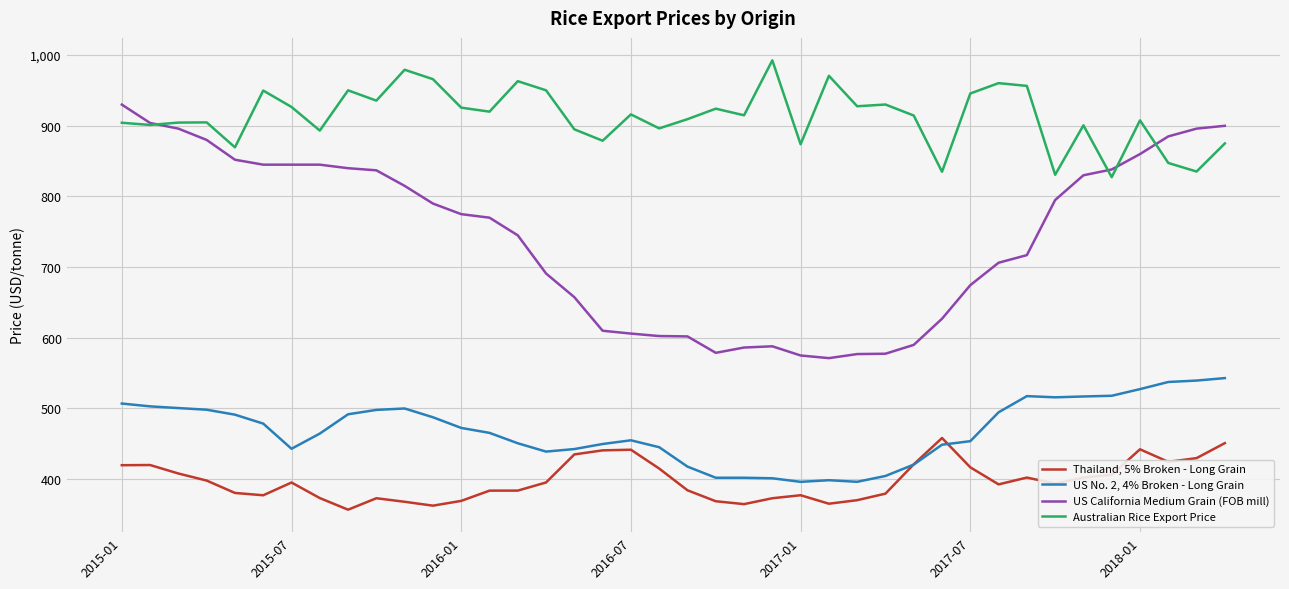

Which series has the largest range (max minus min)?

US California Medium Grain (FOB mill)